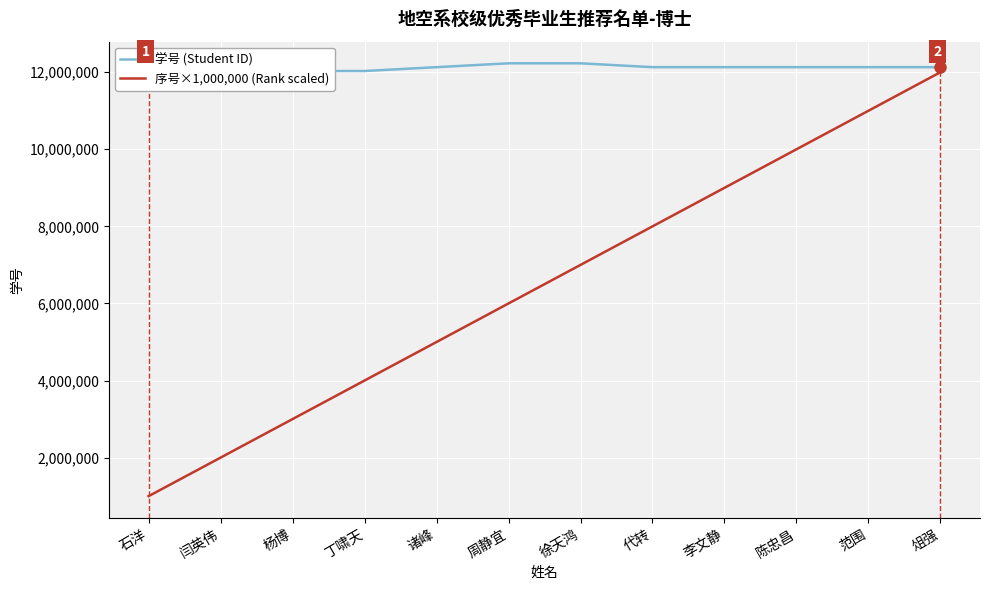

Rank the categories by 序号×1,000,000 (Rank scaled) value from lowest to highest.

石洋, 闫英伟, 杨博, 丁啸天, 诸峰, 周静宜, 徐天鸿, 代转, 李文静, 陈忠昌, 范围, 俎强